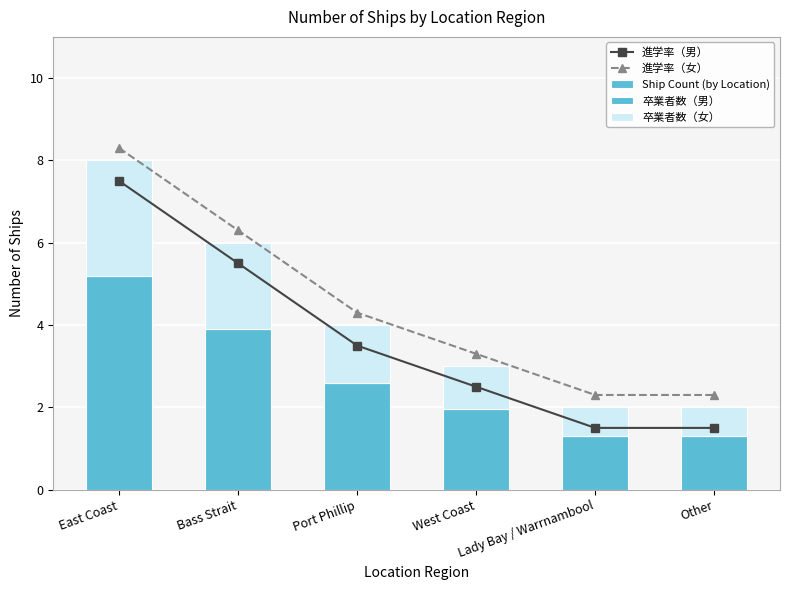

Which series has the widest spread of values?

進学率（女）